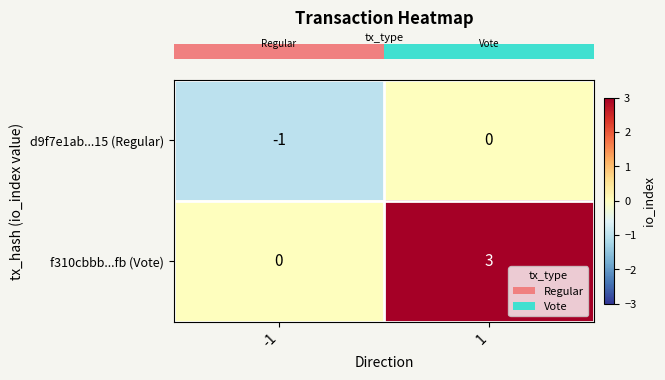

Rank the series by their maximum value, from highest to lowest.

f310cbbb...fb (Vote), d9f7e1ab...15 (Regular)